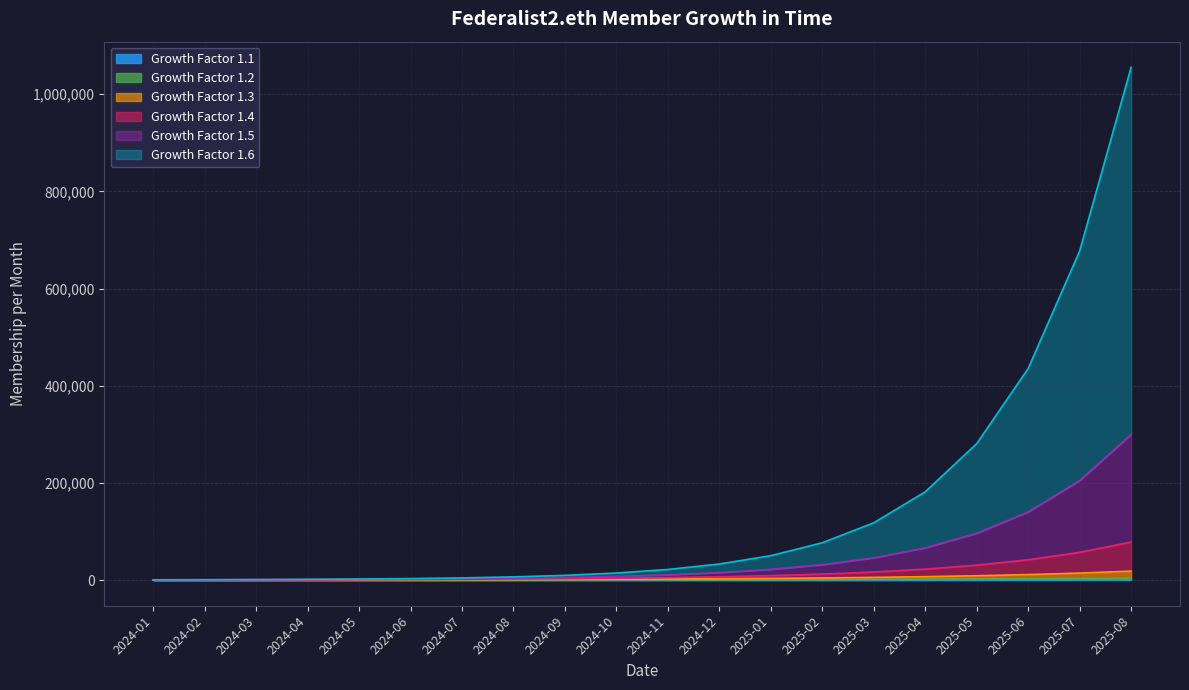

Which series has the widest spread of values?

1.6